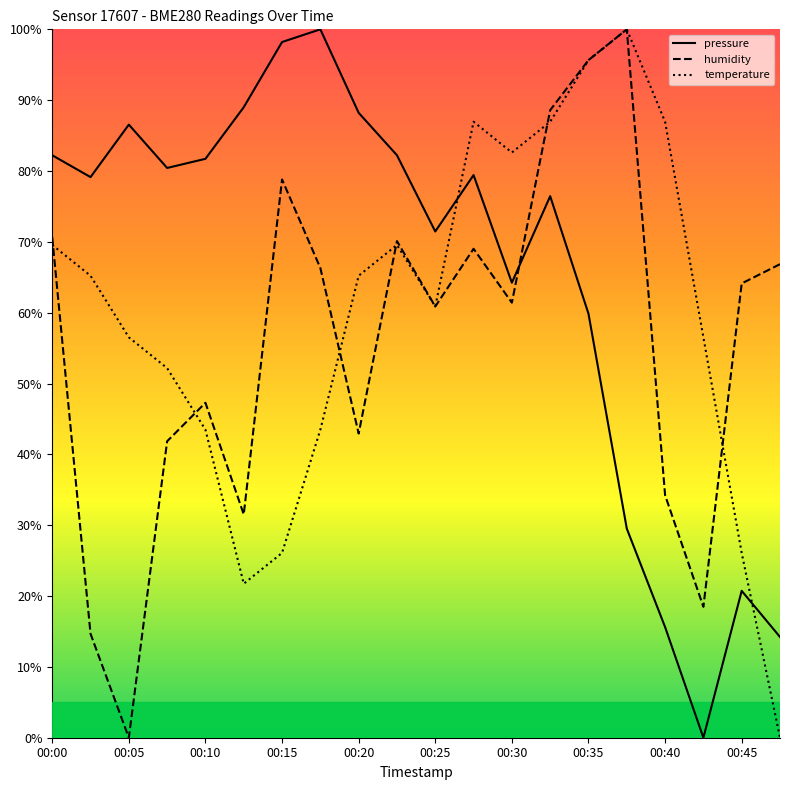

What is the value of the humidity point at the 11th from the left?

60.9